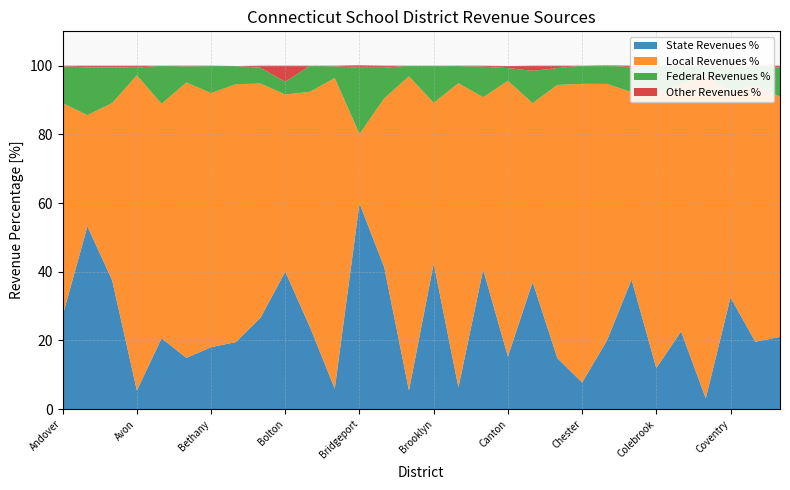

Reading left to right, list all the values displayed in this chart.

State Revenues %: Andover=27.2	Ansonia=53.2	Ashford=37.5	Avon=5.4	Barkhamsted=20.6	Berlin=14.9	Bethany=18.0	Bethel=19.5	Bloomfield=26.6	Bolton=40.0	Bozrah=23.8	Branford=5.9	Bridgeport=59.9	Bristol=41.3	Brookfield=5.4	Brooklyn=42.4	Canaan=6.3	Canterbury=40.6	Canton=15.3	Chaplin=37.0	Cheshire=14.8	Chester=7.7	Clinton=19.9	Colchester=37.7	Colebrook=11.9	Columbia=22.6	Cornwall=3.1	Coventry=32.5	Cromwell=19.6	Danbury=21.0
Local Revenues %: Andover=61.9	Ansonia=32.4	Ashford=51.6	Avon=91.8	Barkhamsted=68.3	Berlin=80.2	Bethany=74.0	Bethel=75.1	Bloomfield=68.2	Bolton=51.6	Bozrah=68.6	Branford=90.5	Bridgeport=20.2	Bristol=49.2	Brookfield=91.5	Brooklyn=46.8	Canaan=88.6	Canterbury=50.2	Canton=80.3	Chaplin=52.1	Cheshire=79.6	Chester=87.0	Clinton=74.8	Colchester=54.6	Colebrook=80.2	Columbia=72.0	Cornwall=94.0	Coventry=60.0	Cromwell=74.5	Danbury=70.0
Federal Revenues %: Andover=10.7	Ansonia=13.9	Ashford=10.4	Avon=2.2	Barkhamsted=11.1	Berlin=4.7	Bethany=7.9	Bethel=5.3	Bloomfield=4.6	Bolton=3.7	Bozrah=7.6	Branford=3.4	Bridgeport=19.3	Bristol=8.9	Brookfield=3.1	Brooklyn=10.8	Canaan=5.0	Canterbury=8.9	Canton=3.7	Chaplin=9.4	Cheshire=4.9	Chester=5.3	Clinton=5.4	Colchester=7.2	Colebrook=7.9	Columbia=5.3	Cornwall=2.7	Coventry=7.2	Cromwell=5.9	Danbury=8.4
Other Revenues %: Andover=0.2	Ansonia=0.5	Ashford=0.5	Avon=0.6	Barkhamsted=0.0	Berlin=0.2	Bethany=0.1	Bethel=0.0	Bloomfield=0.6	Bolton=4.7	Bozrah=0.0	Branford=0.2	Bridgeport=0.7	Bristol=0.6	Brookfield=0.0	Brooklyn=0.0	Canaan=0.1	Canterbury=0.3	Canton=0.6	Chaplin=1.5	Cheshire=0.7	Chester=0.0	Clinton=0.0	Colchester=0.5	Colebrook=0.0	Columbia=0.1	Cornwall=0.2	Coventry=0.3	Cromwell=0.0	Danbury=0.6